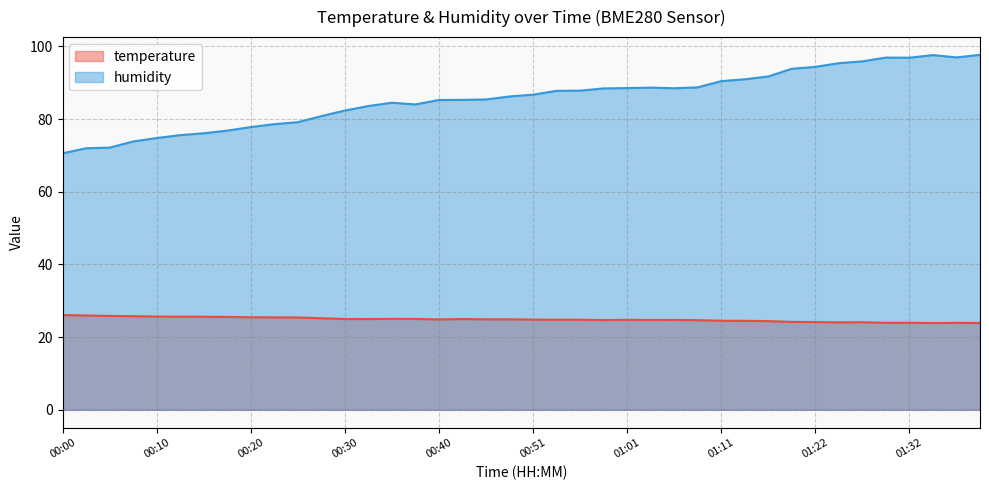

How many lines are shown in the chart?

2